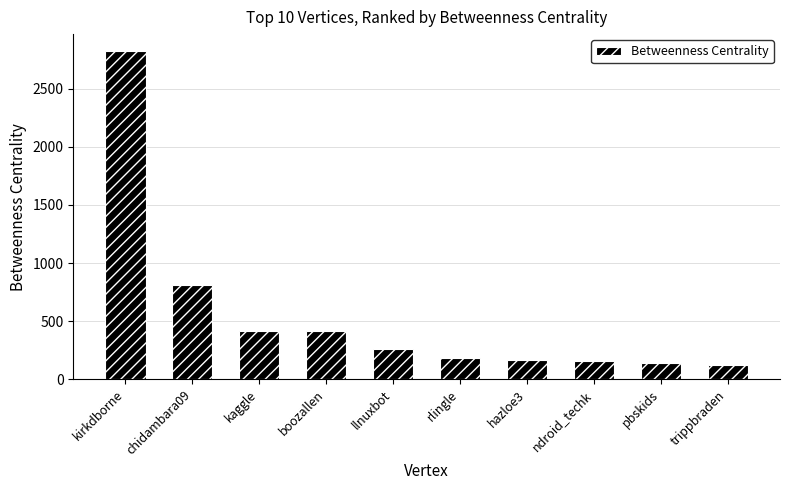

What is the value of the 8th bar from the left?

154.2